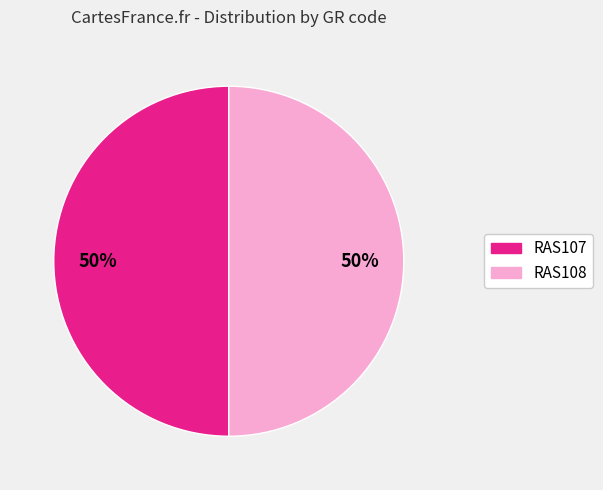

To the nearest percent, what is the average slice percentage?

50%